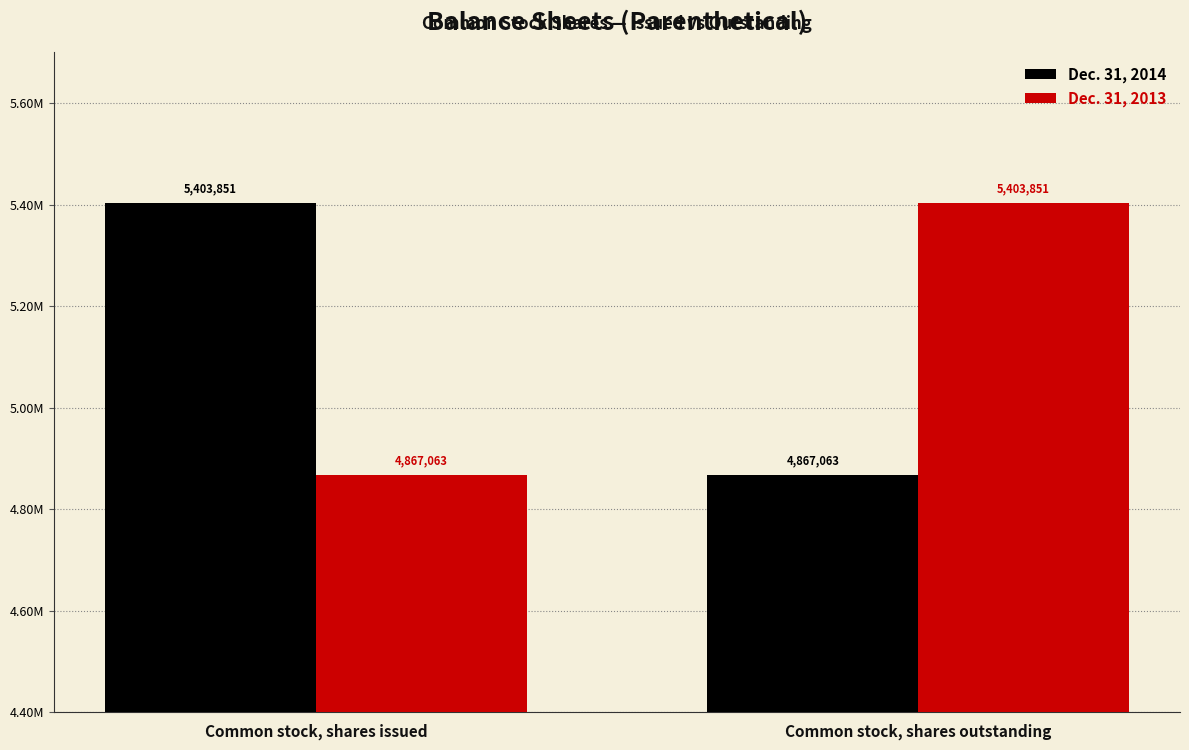

What is the value of the Dec. 31, 2013 bar at the 1st from the left?

4867063